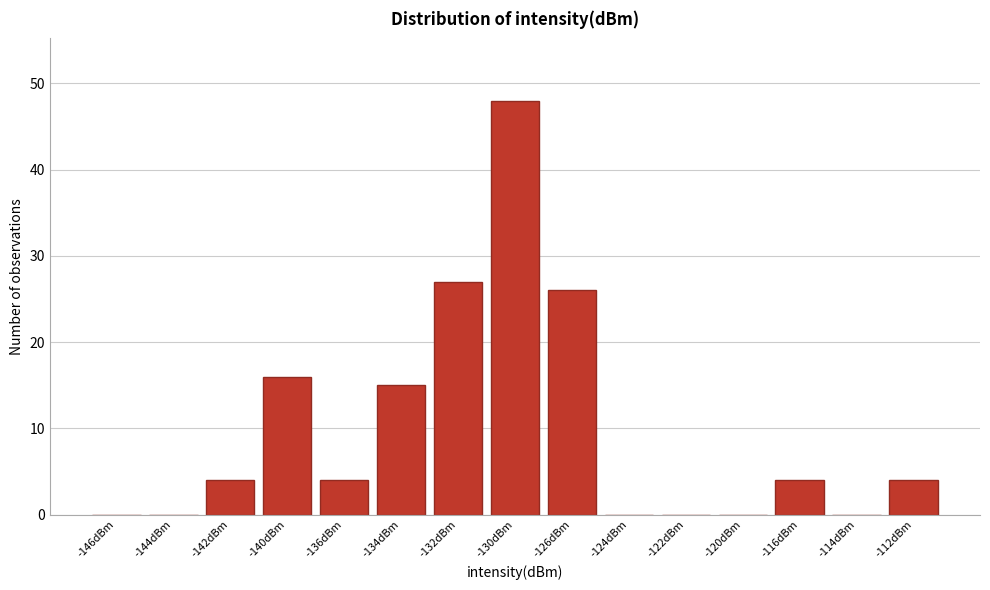

Reading left to right, transcribe all the data shown in this chart.

-146dBm=0	-144dBm=0	-142dBm=4	-140dBm=16	-136dBm=4	-134dBm=15	-132dBm=27	-130dBm=48	-126dBm=26	-124dBm=0	-122dBm=0	-120dBm=0	-116dBm=4	-114dBm=0	-112dBm=4